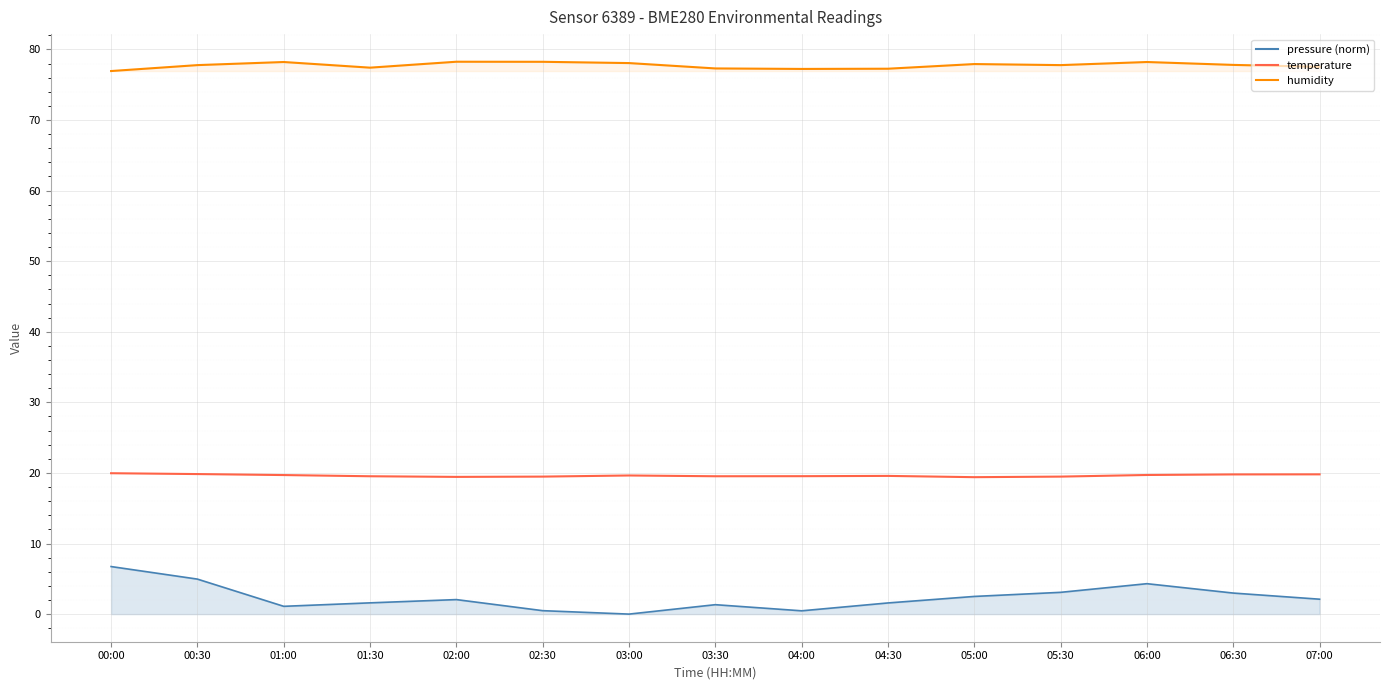

The value of temperature at 02:30 is 34.9. True or false?

False